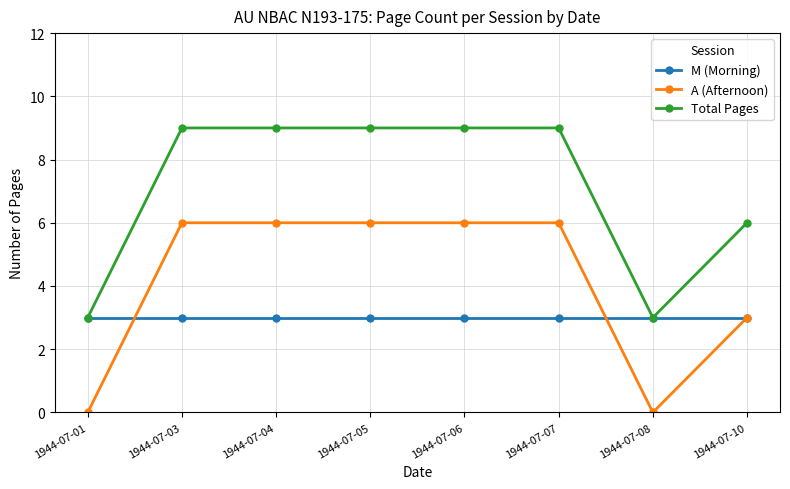

What is the maximum value shown in the chart?

9